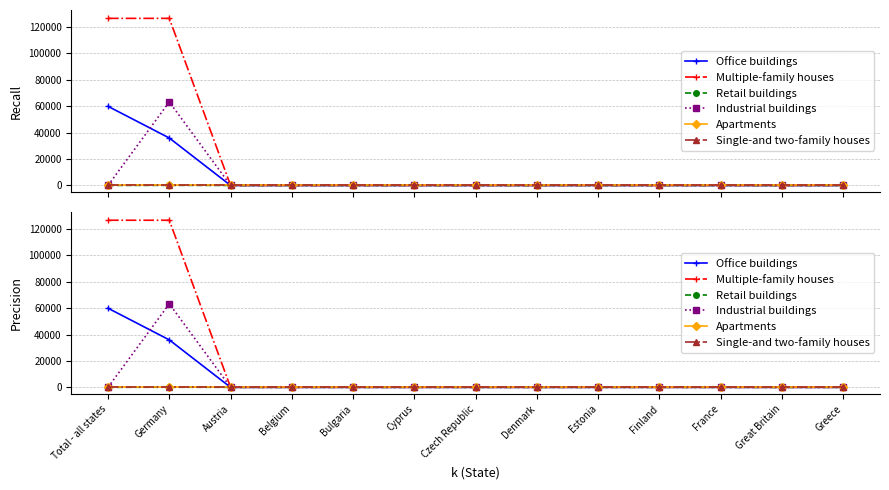

The Retail buildings series shows 0 at Total - all states. True or false?

True